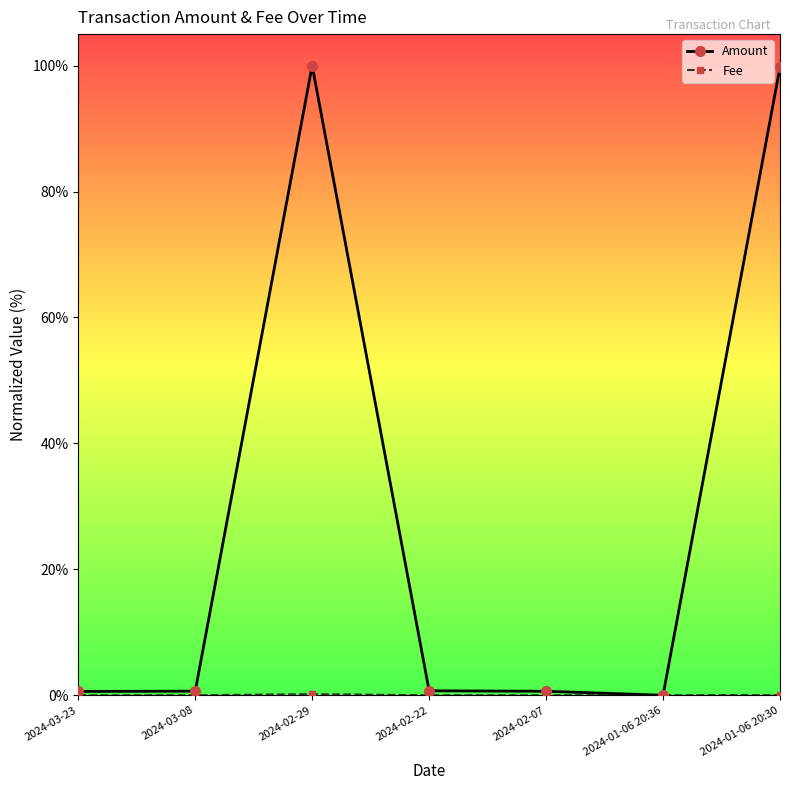

Between which two adjacent categories do Amount and Fee first intersect?

2024-02-07 and 2024-01-06 20:36